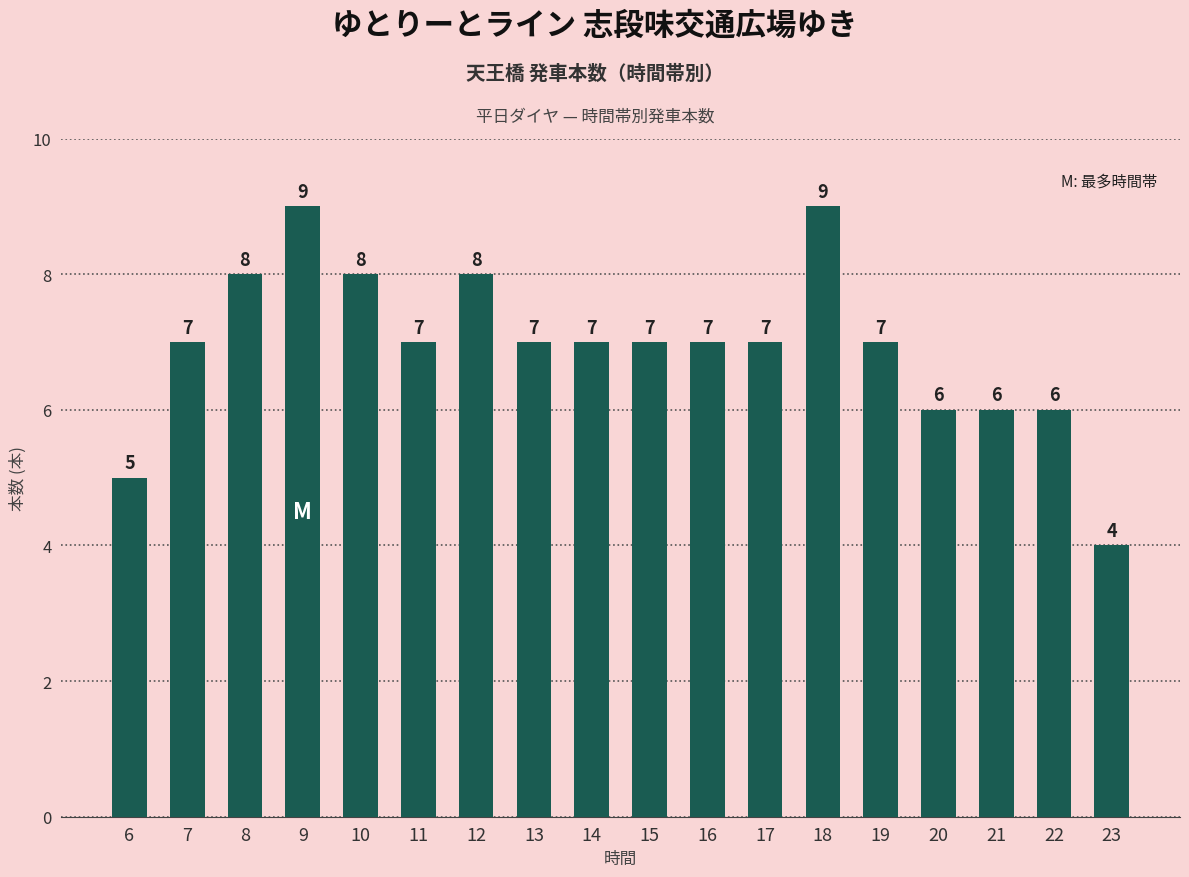

What is the change in value from 7 to 12?

+1